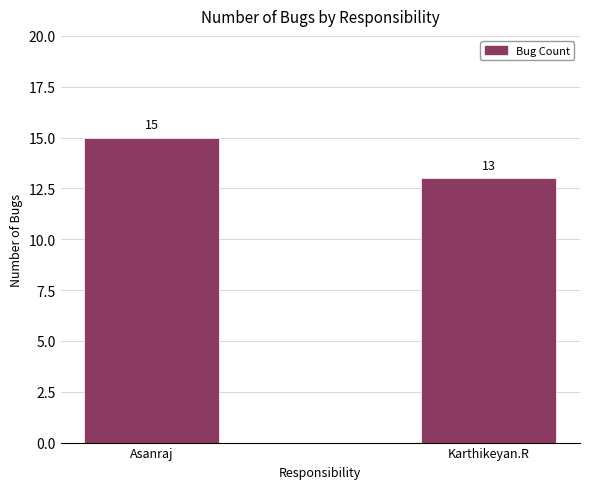

What is the average value?

14